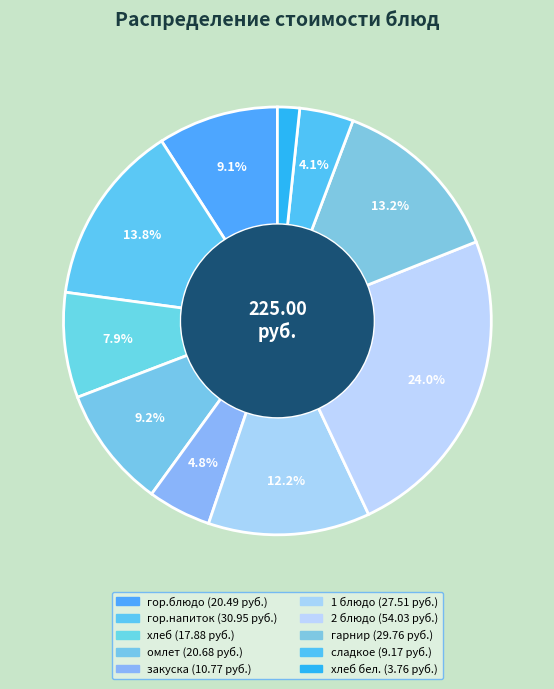

How many segments does this pie chart have?

10